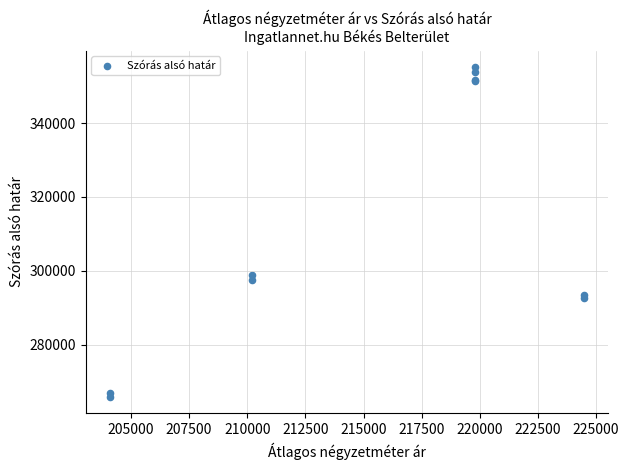

What Y value in the scatter plot is closest to 310484?

298802